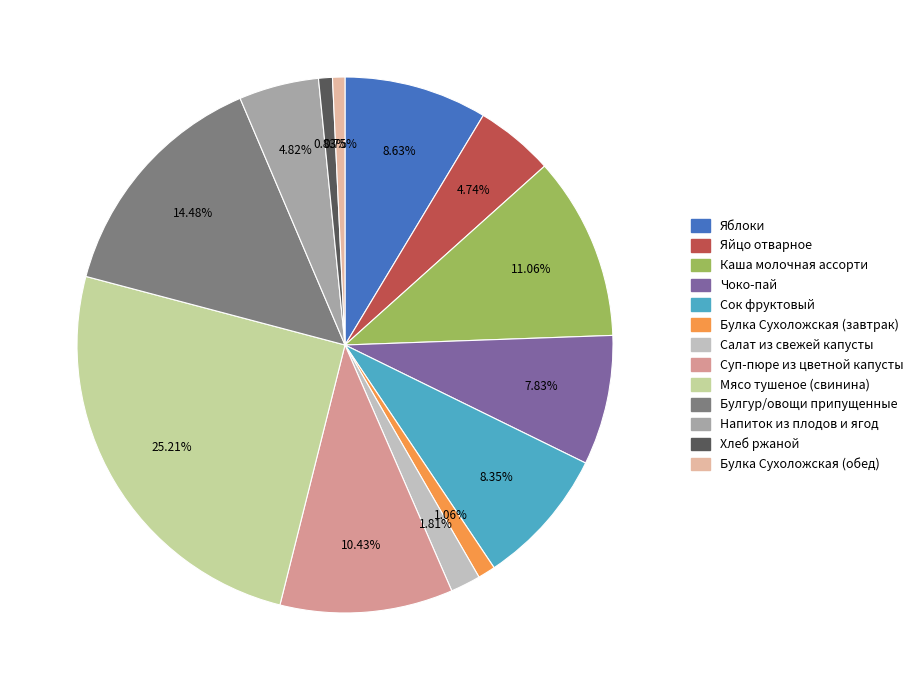

How many segments does this pie chart have?

13